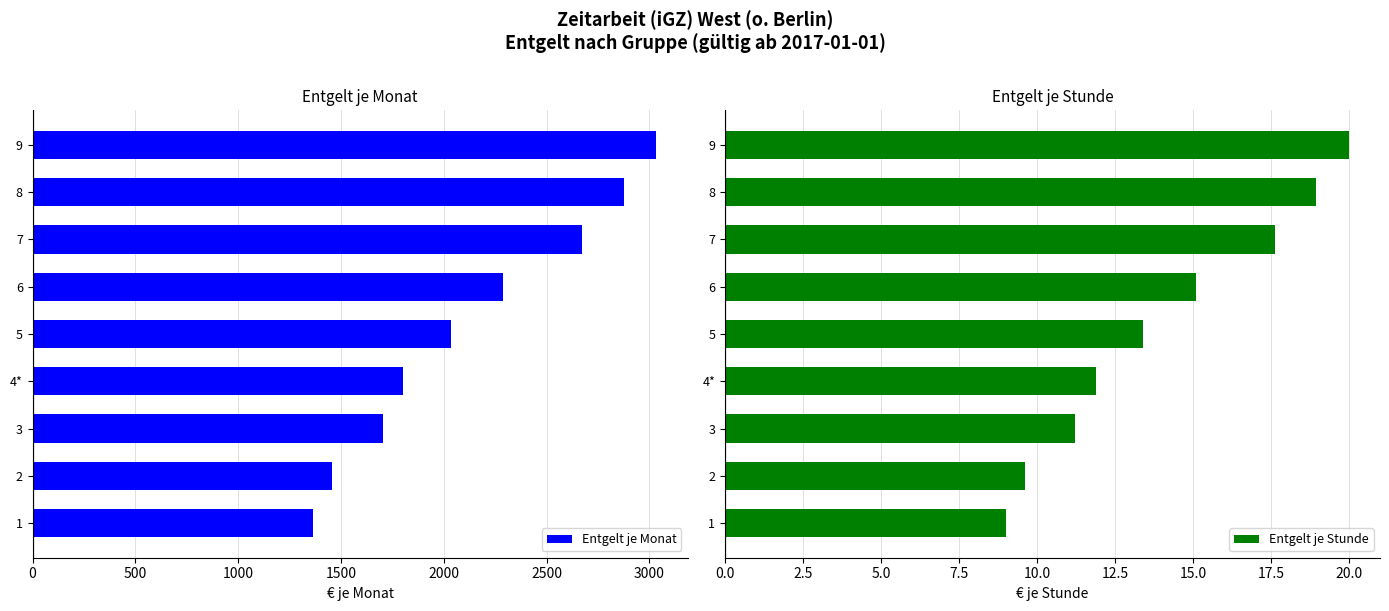

At how many categories does at least one series exceed 1328?

9